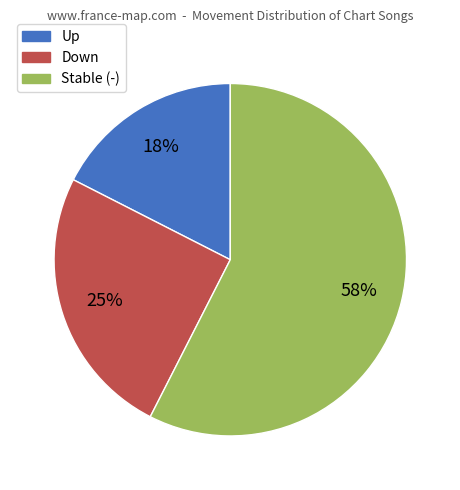

Is there a majority slice in this chart?

Yes